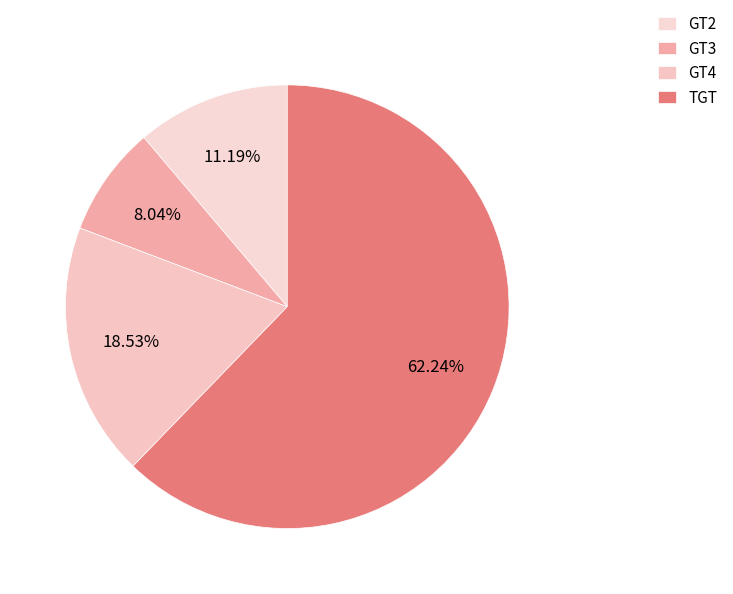

Which slice is the largest?

TGT